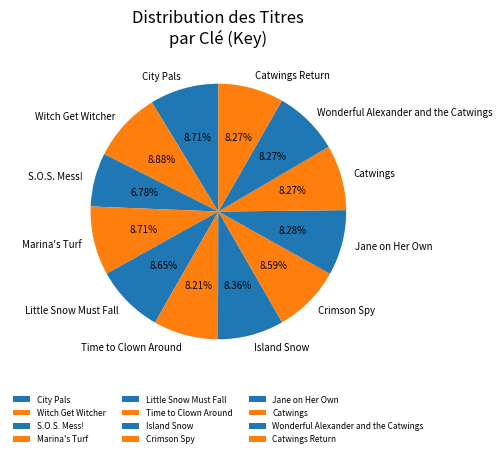

Which has a higher value, Little Snow Must Fall or S.O.S. Mess!?

Little Snow Must Fall